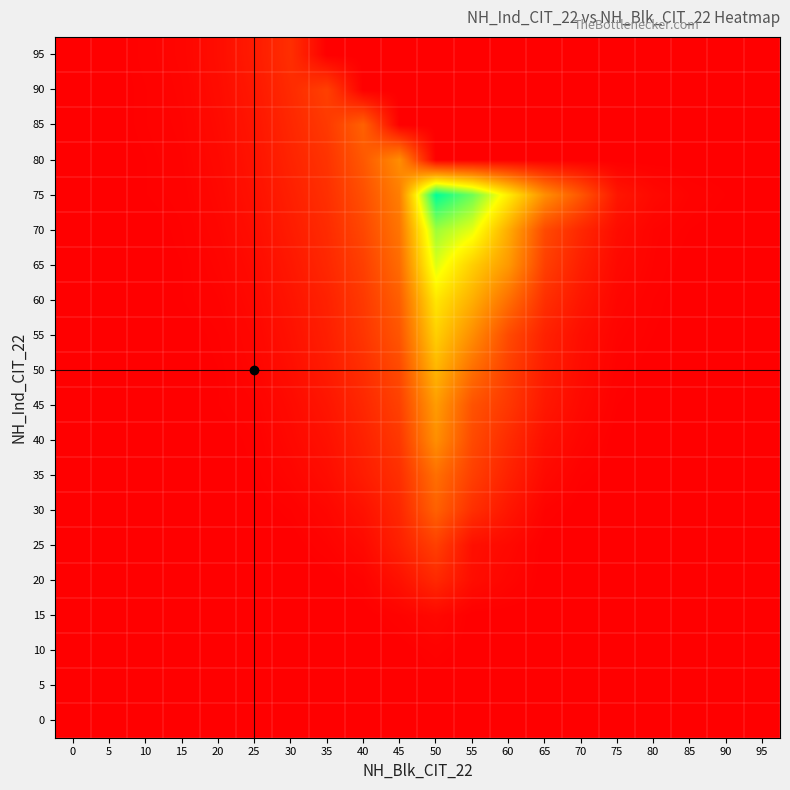

At which category is the sum across all series the highest?

50